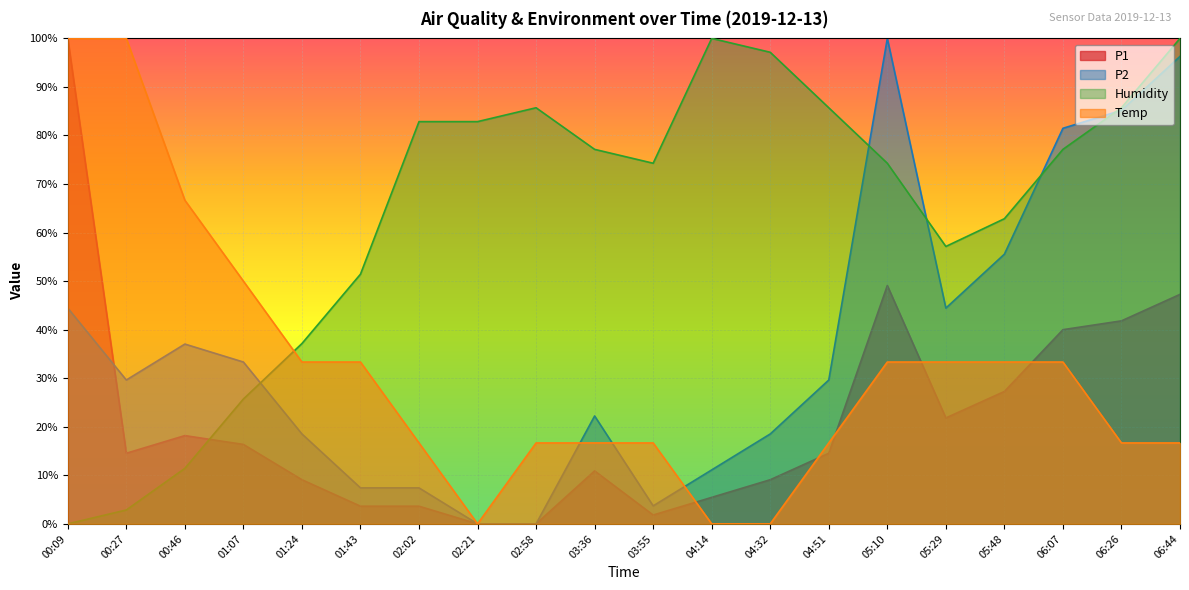

How many positive values does the P2 series have?

18